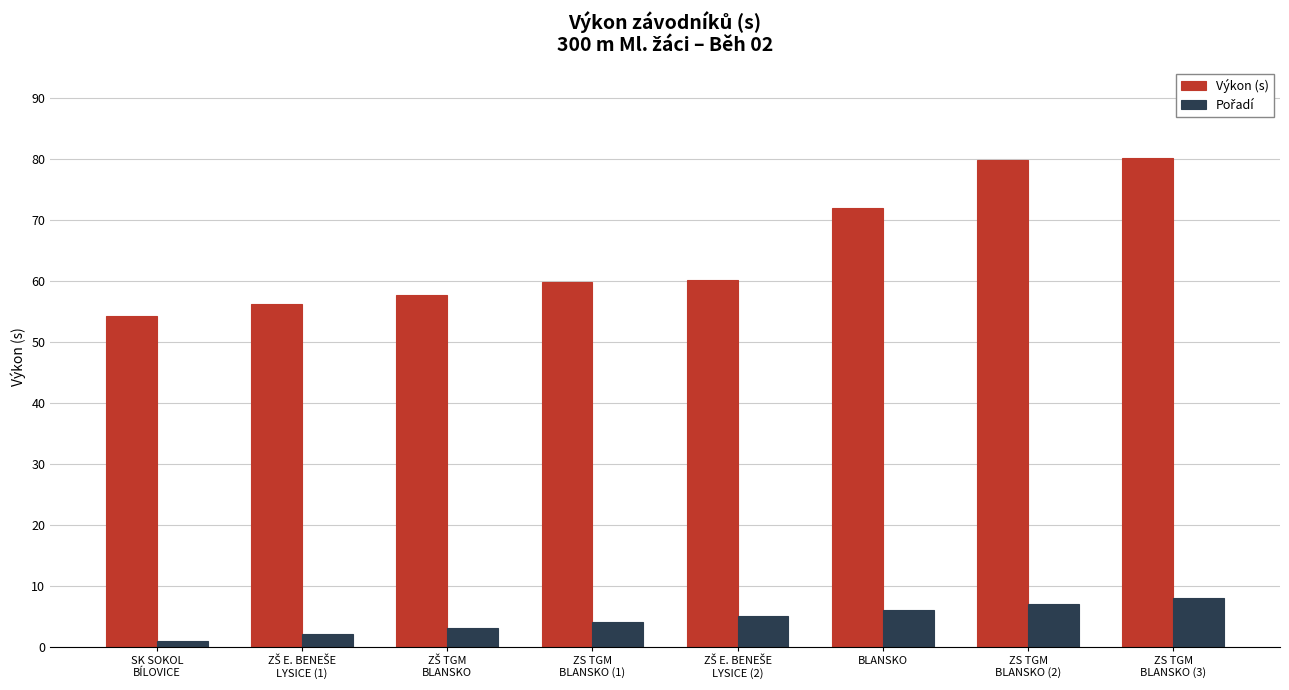

What is the minimum value for Výkon (s)?

54.2